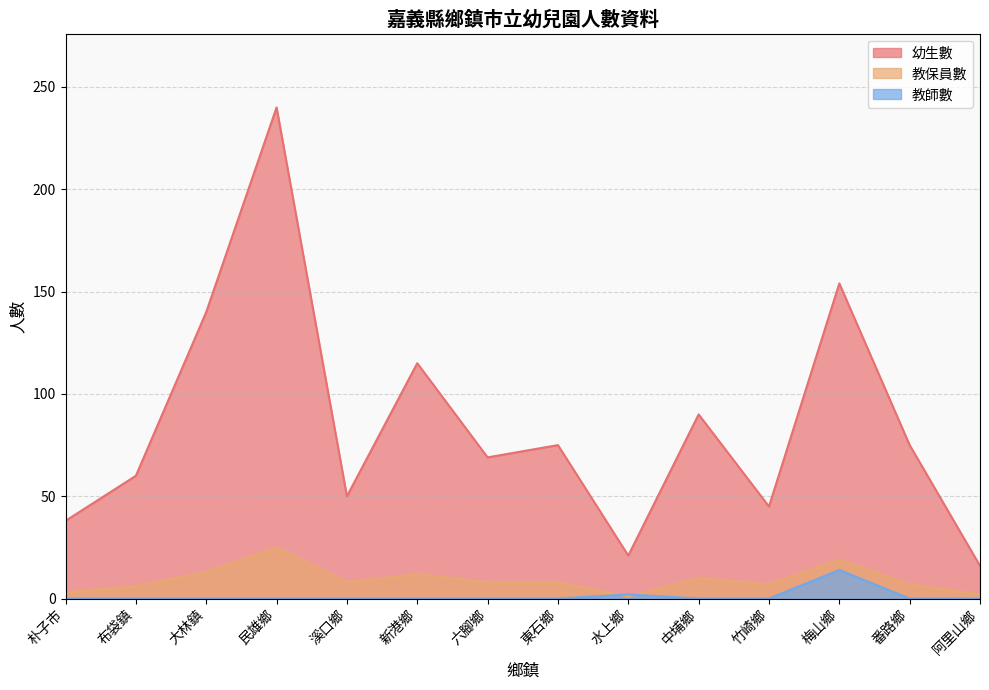

How many times do 教保員數 and 教師數 cross each other?

2